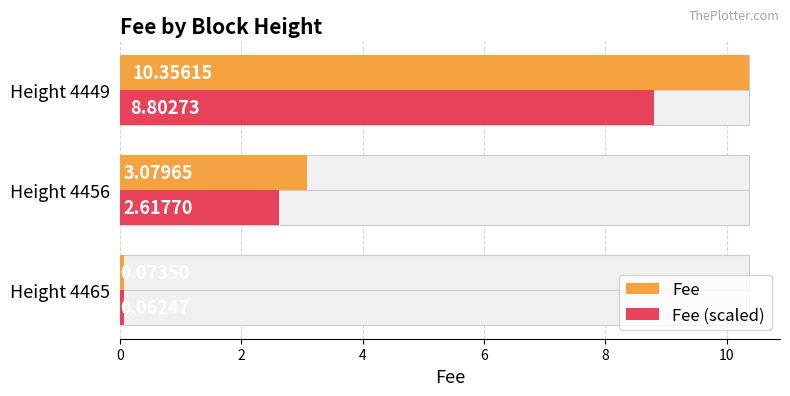

The value of Fee at Height 4449 is 10.4. True or false?

True